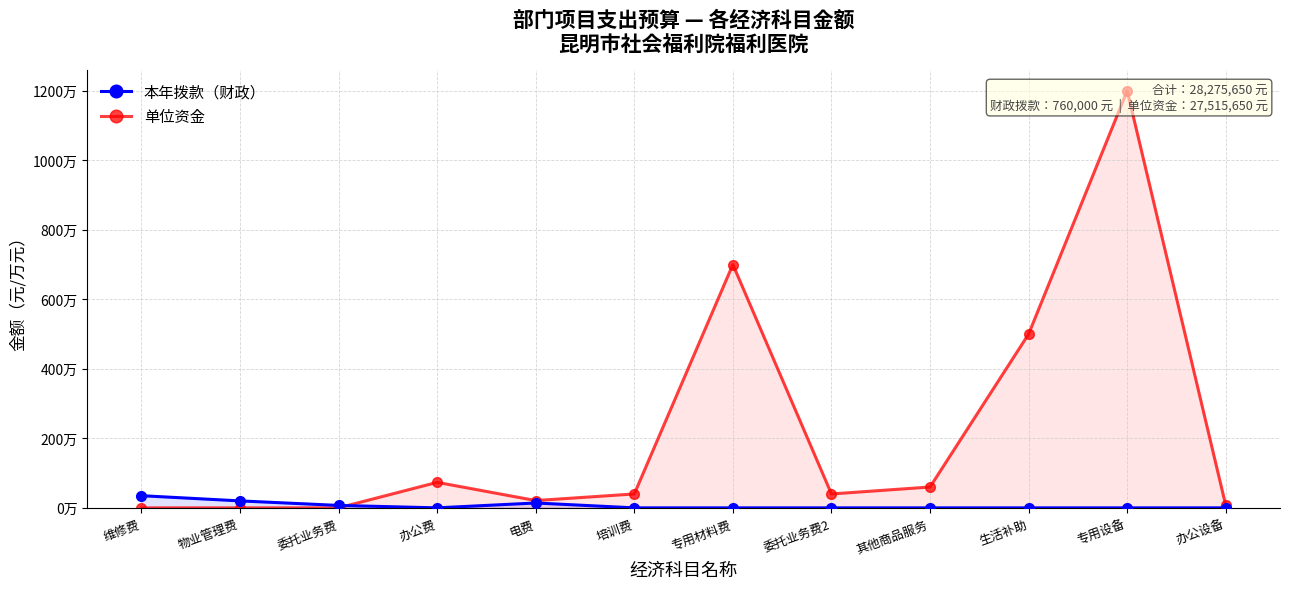

Reading left to right, what are all the values shown in this chart?

本年拨款（财政）: 维修费=350000	物业管理费=200000	委托业务费=70000	办公费=0	电费=140000	培训费=0	专用材料费=0	委托业务费2=0	其他商品服务=0	生活补助=0	专用设备=0	办公设备=0
单位资金: 维修费=0	物业管理费=0	委托业务费=0	办公费=734000	电费=210000	培训费=400000	专用材料费=7000000	委托业务费2=400000	其他商品服务=600000	生活补助=5000000	专用设备=12000000	办公设备=68700